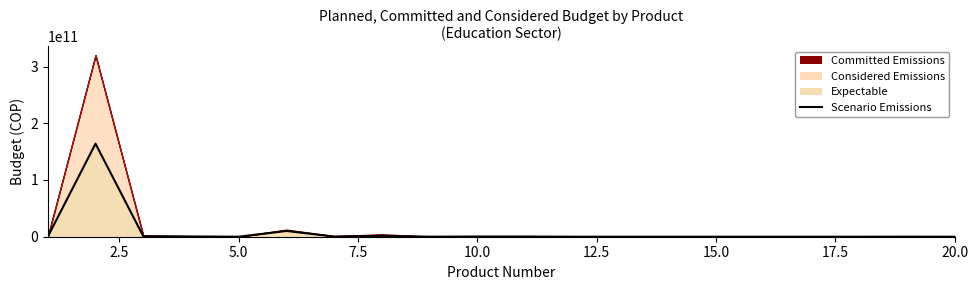

True or false: there are more than 2 points higher than both neighbors.

True